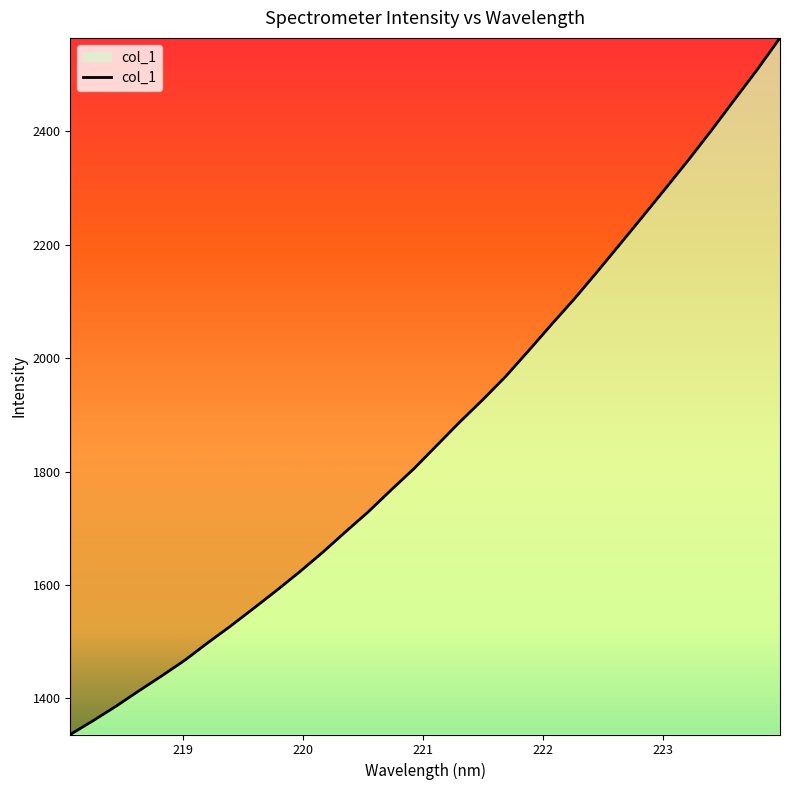

What is the smallest value displayed?

1336.4